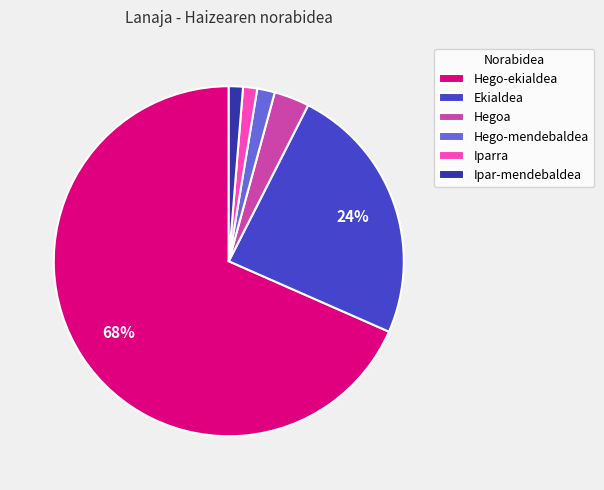

Which slice is the largest?

Hego-ekialdea